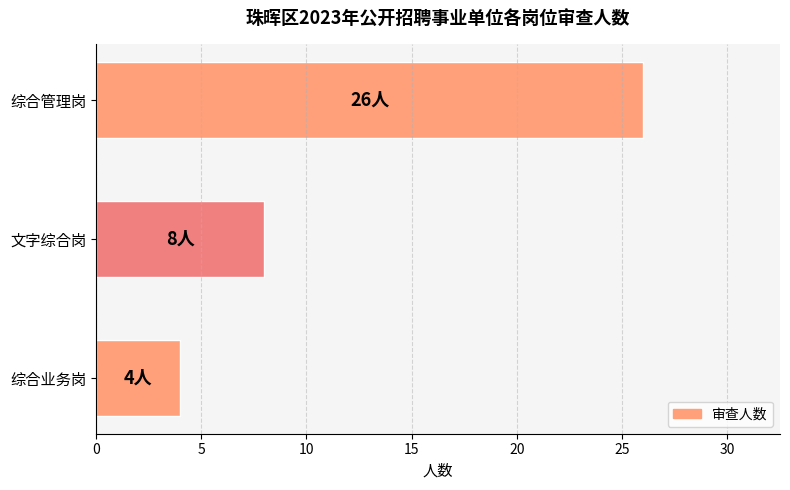

What is the change in value from 综合业务岗 to 综合管理岗?

+22